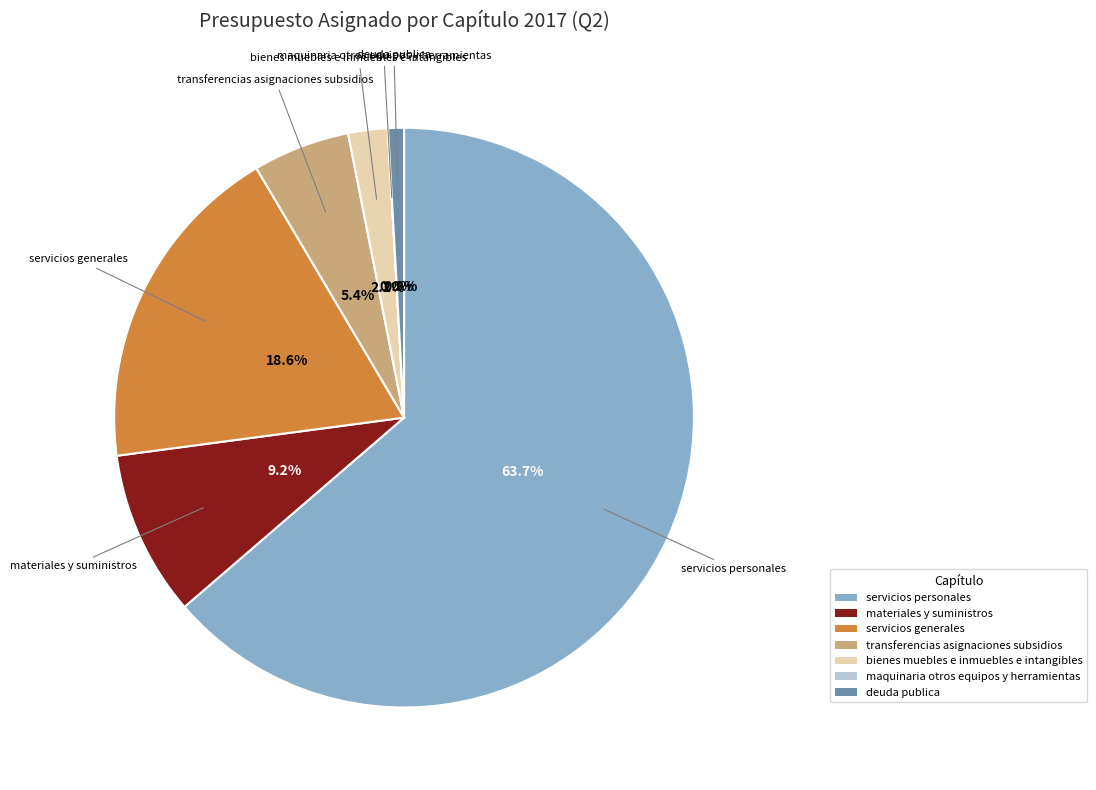

What percentage is the deuda publica slice, to the nearest percent?

1%